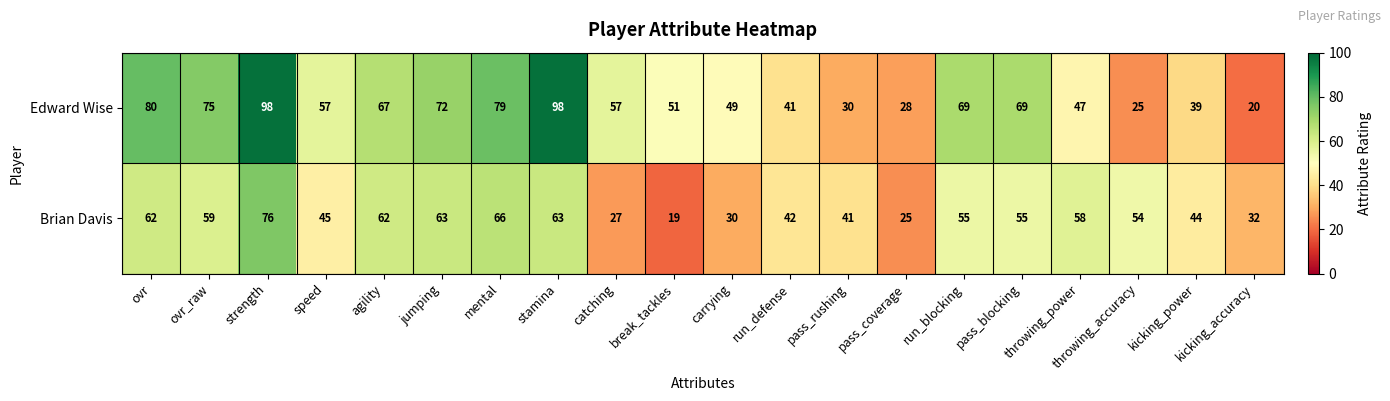

What is the difference between the maximum and minimum values in the Brian Davis series?

57